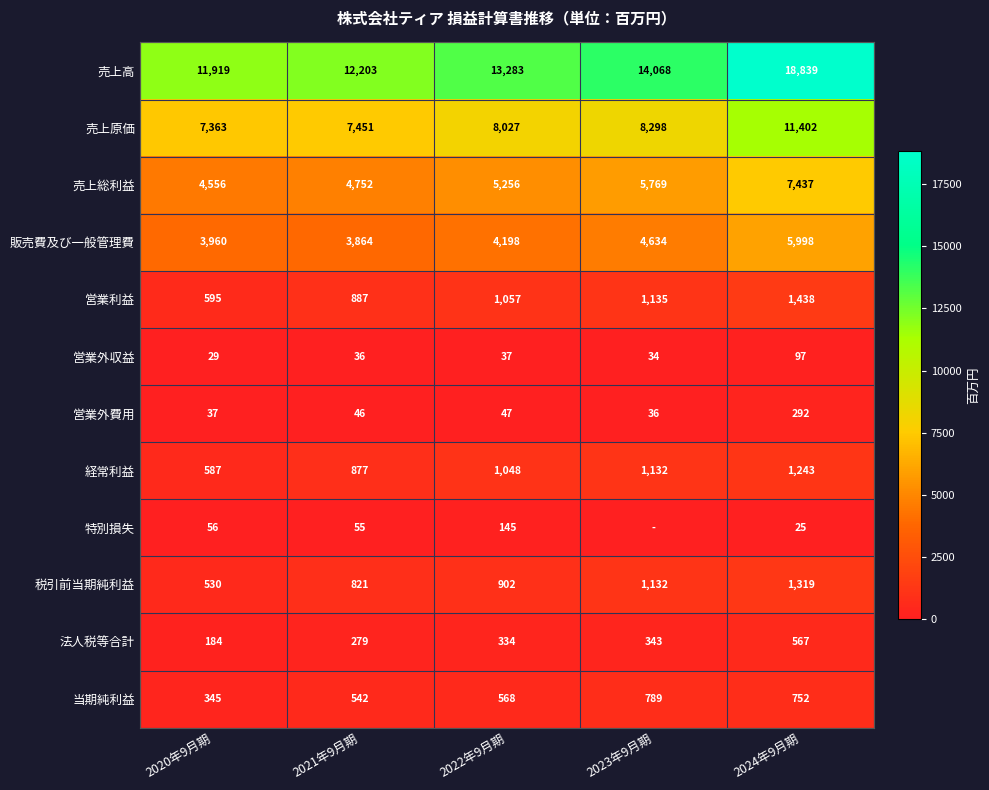

Which has a higher value, 2020年9月期 or 2021年9月期?

2021年9月期